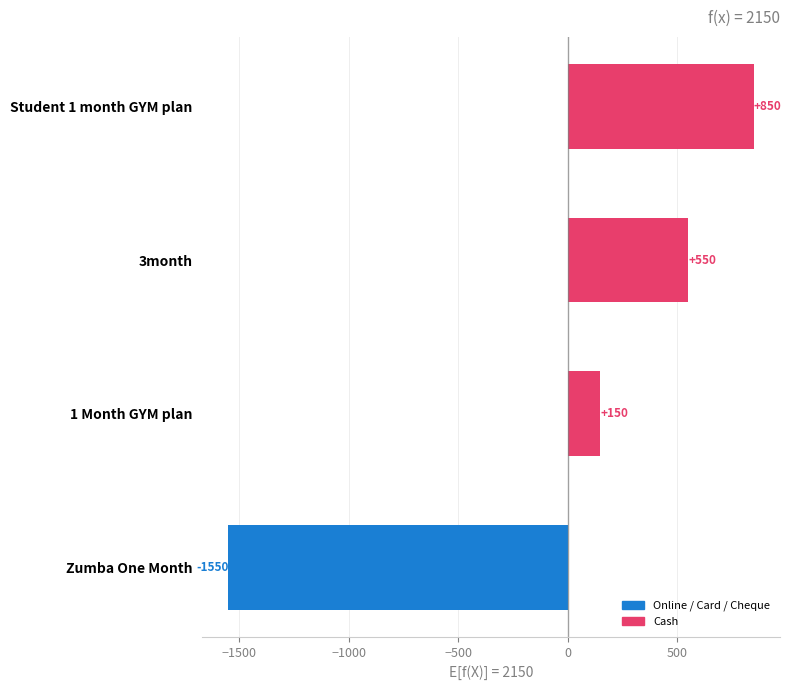

How many data points does each series have?

4